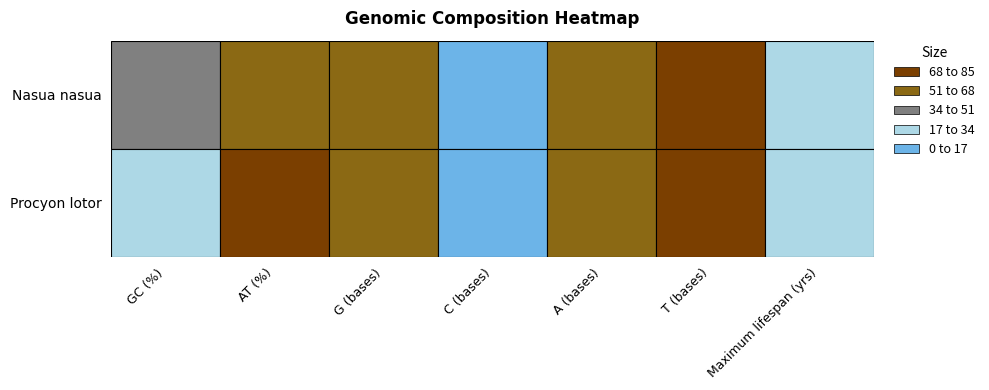

Where is GC (%) nearest to the value 33?

Procyon lotor